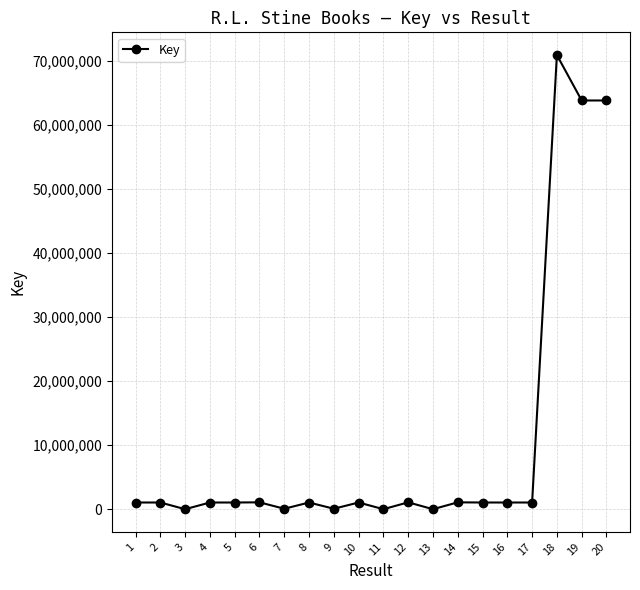

What is the average value?

10567411